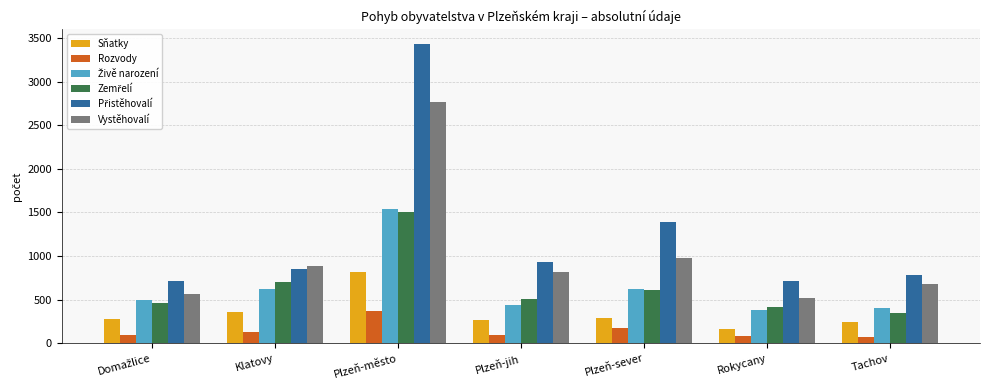

The value of Sňatky at Plzeň-jih is 267. True or false?

True